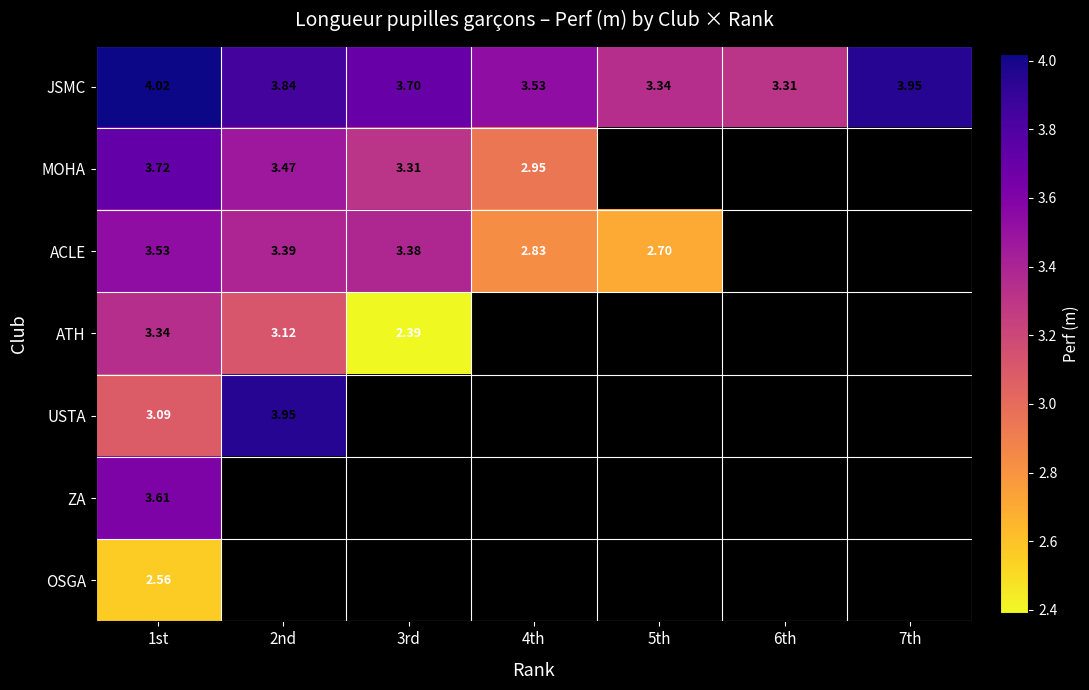

Is the value of USTA at 2nd greater than the value of ACLE at 4th?

Yes